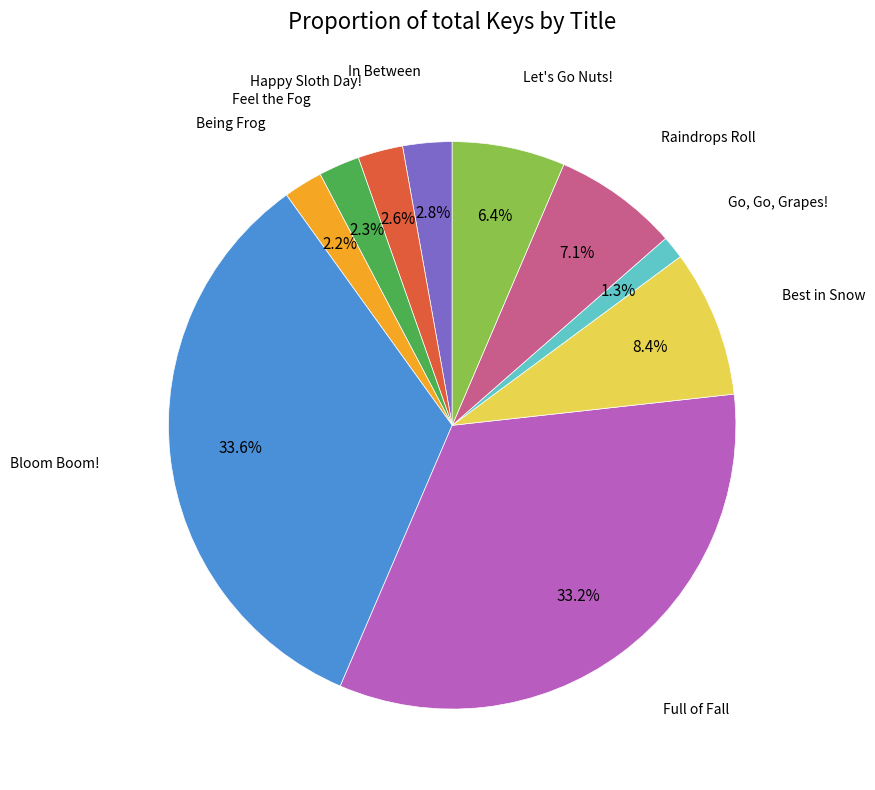

Is there any slice that represents more than half of the pie?

No